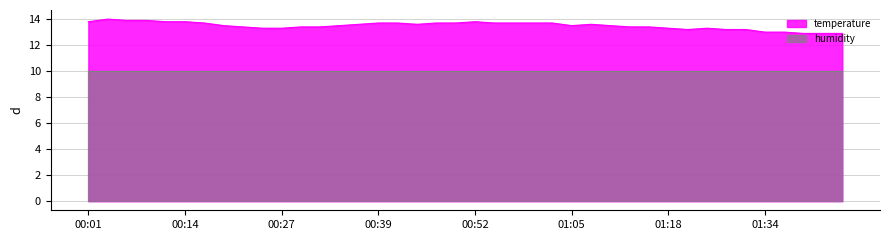

How many data points are less than 13?

3